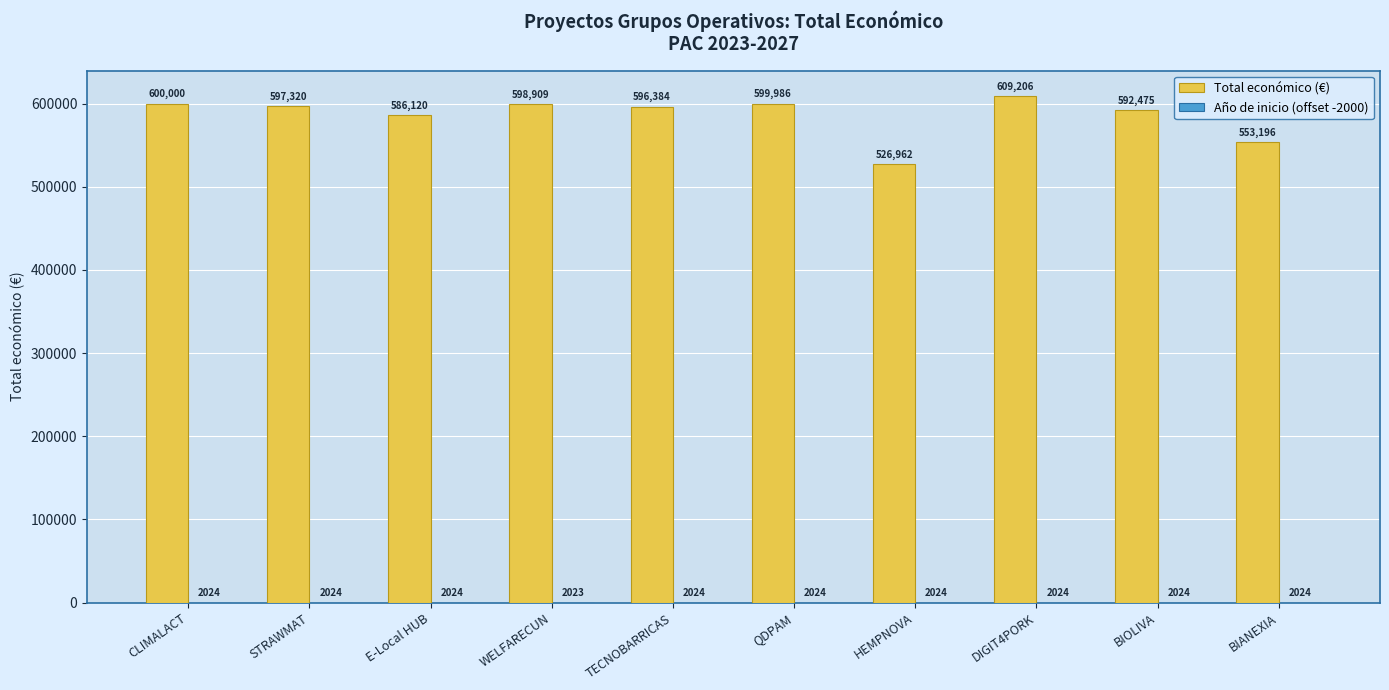

What is the sum of the Total económico (€) values at HEMPNOVA and BIANEXIA?

1080158